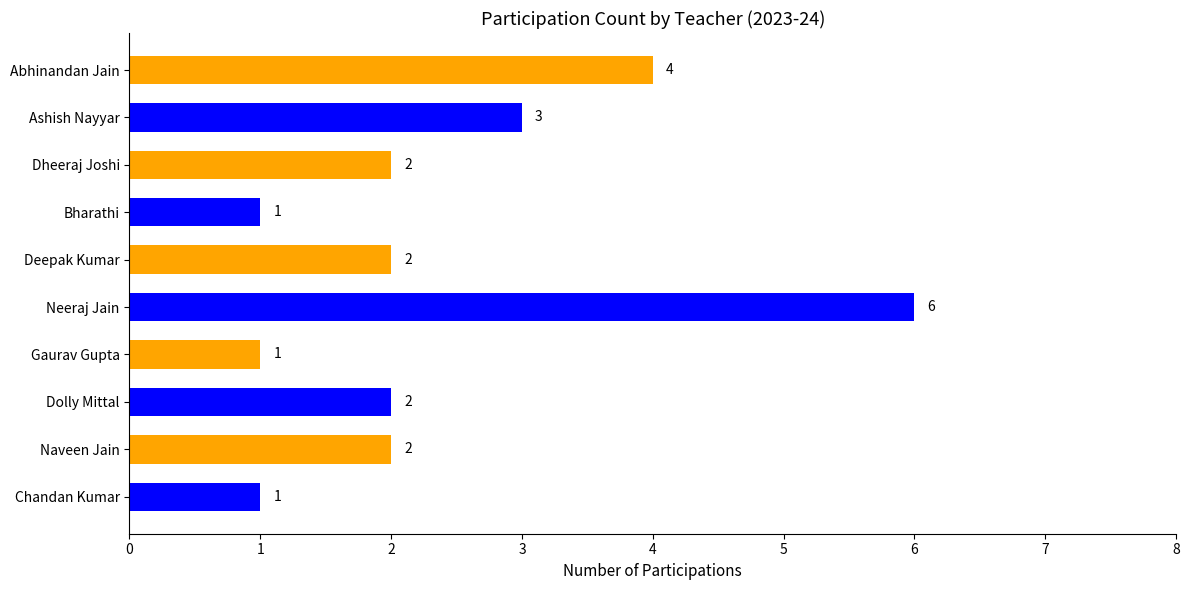

What is the maximum value shown in the chart?

6